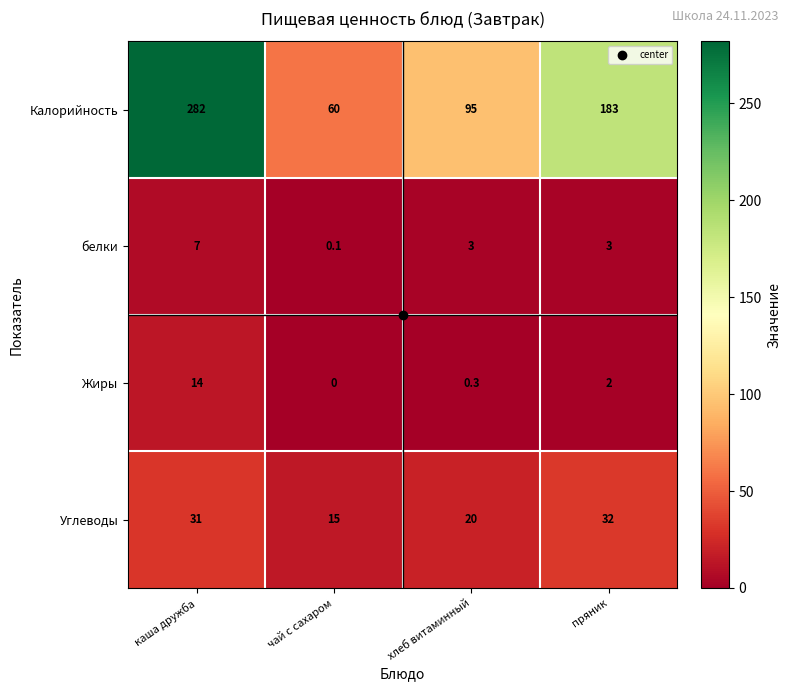

At which category does the chart reach its peak across all series?

каша дружба